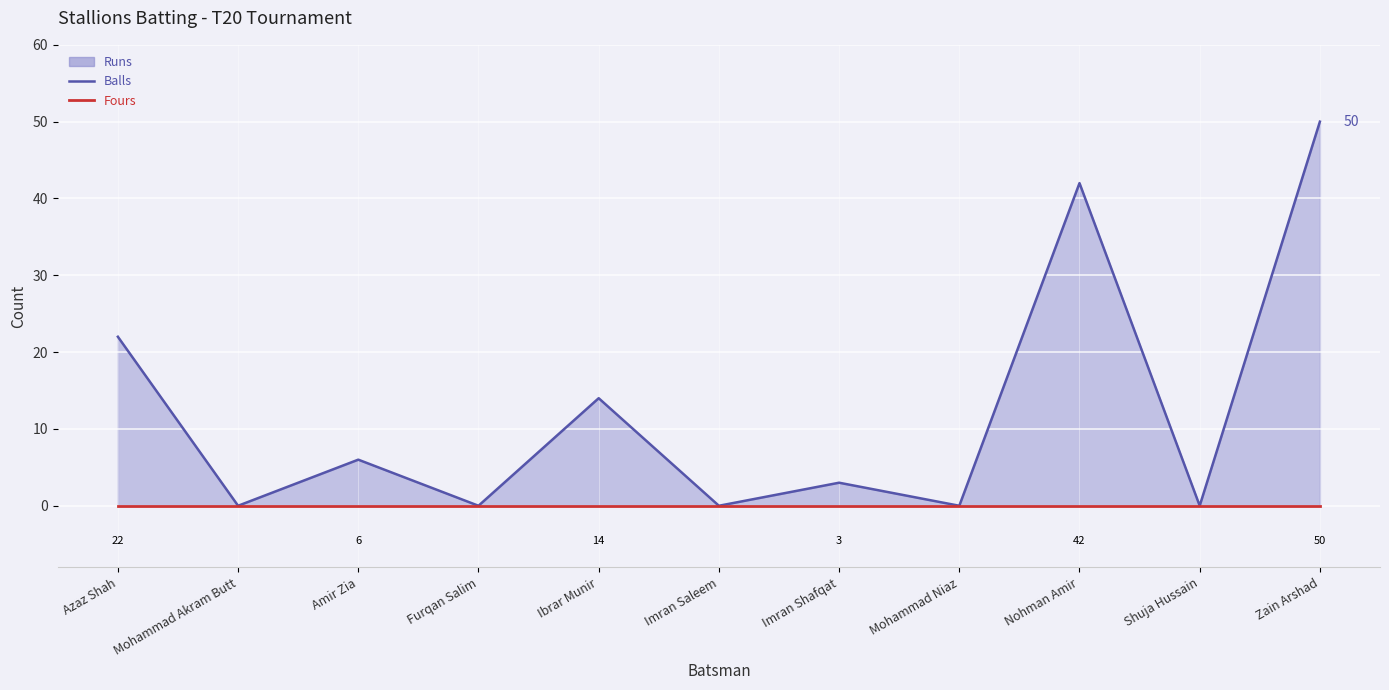

At which category is the sum across all series the highest?

Zain Arshad